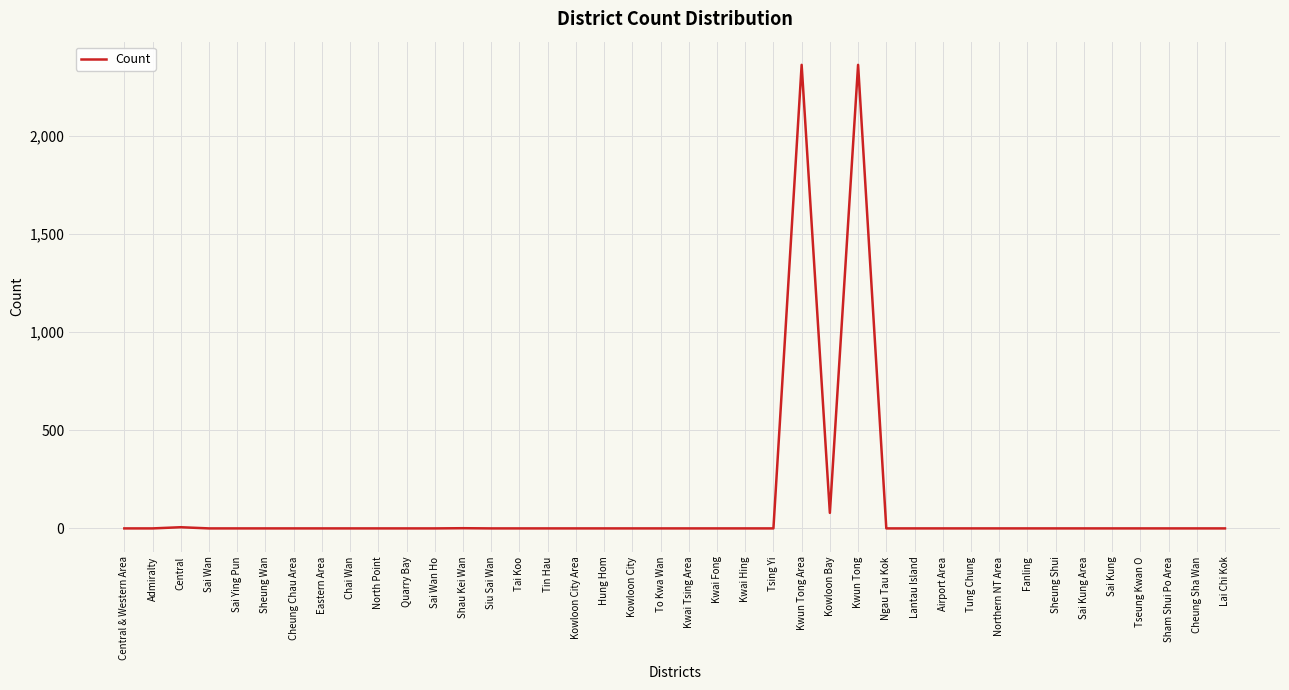

What position from the left is Cheung Sha Wan?

39